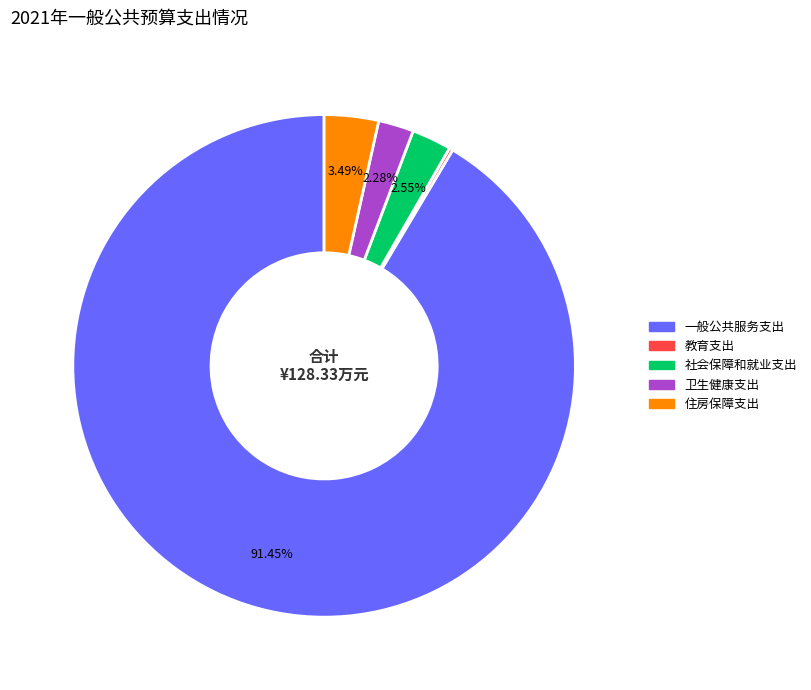

Which slice is the largest?

一般公共服务支出